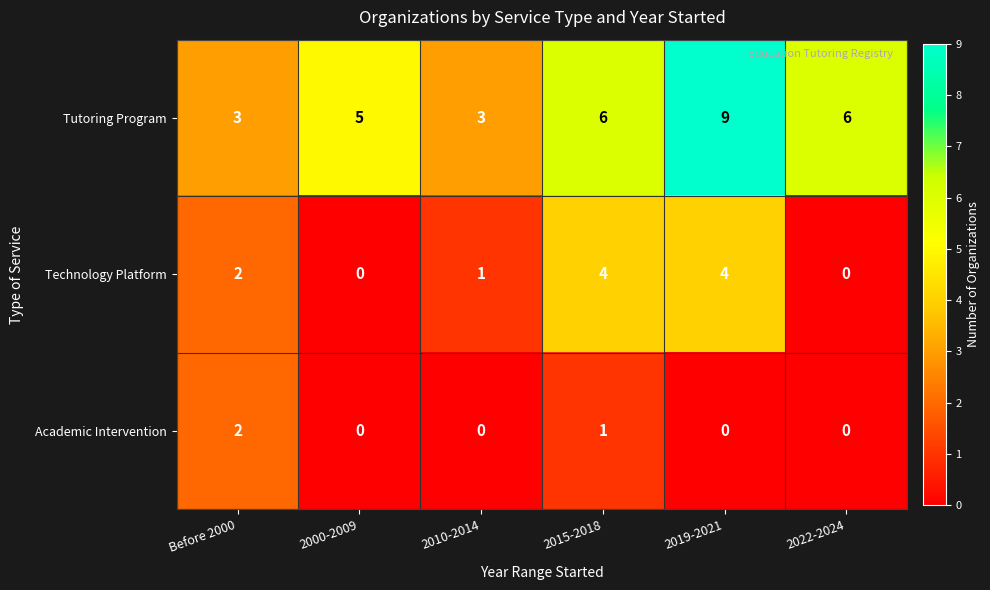

How many Tutoring Program values are between 3 and 6?

5